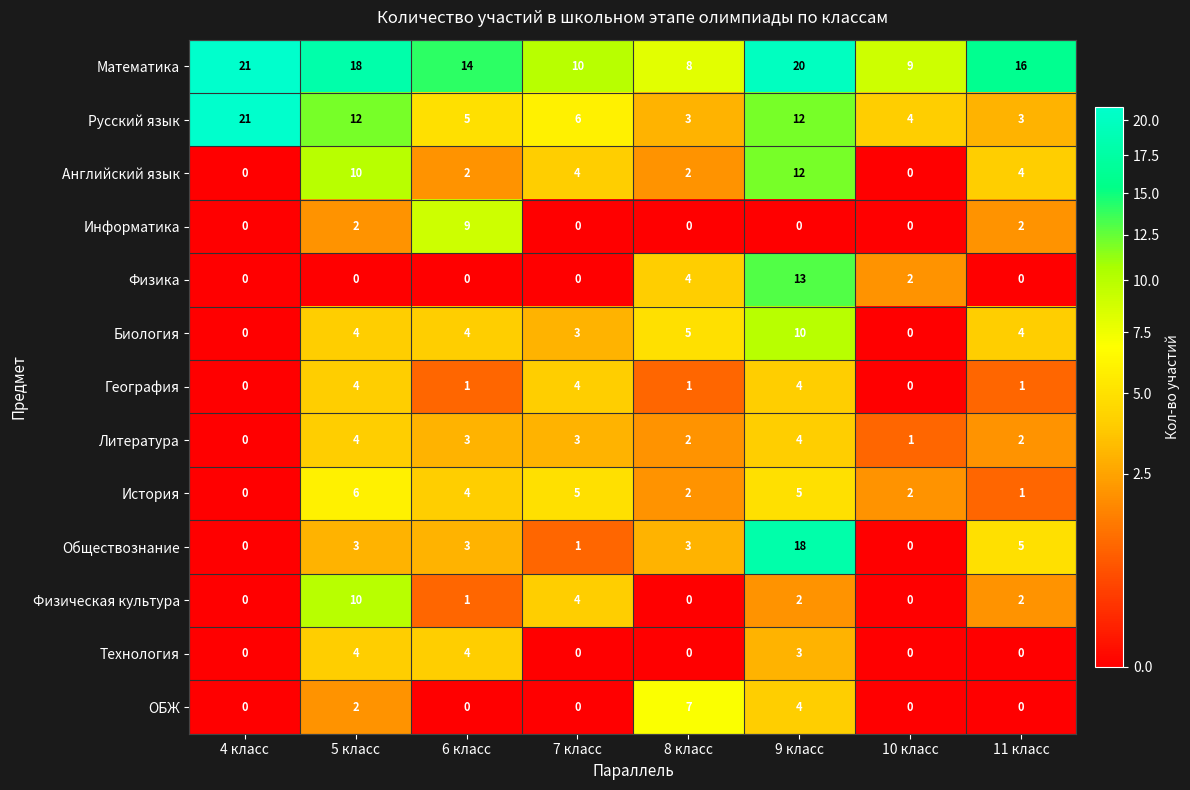

At which label does Английский язык first exceed 4?

5 класс